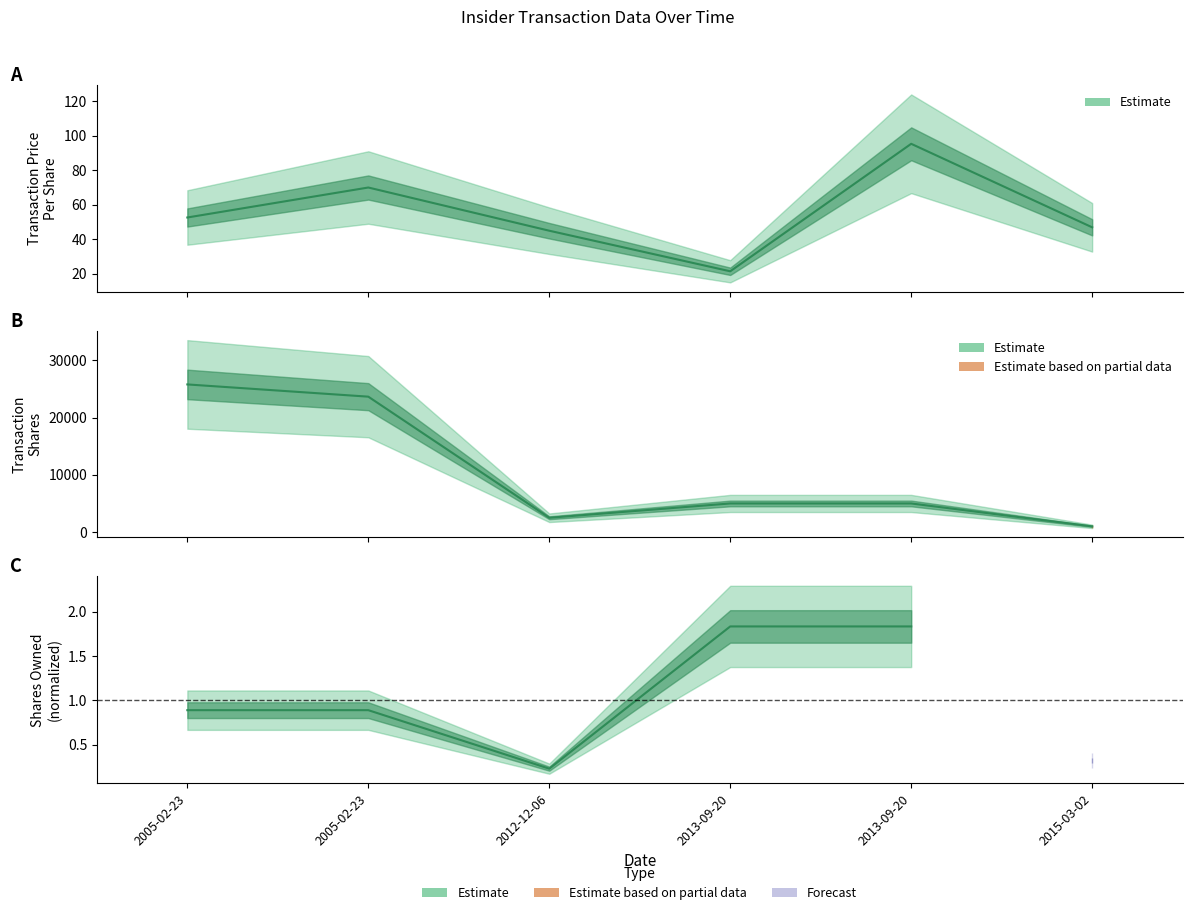

What is the difference between the second highest and second lowest values in the transactionShares series?

21160.0